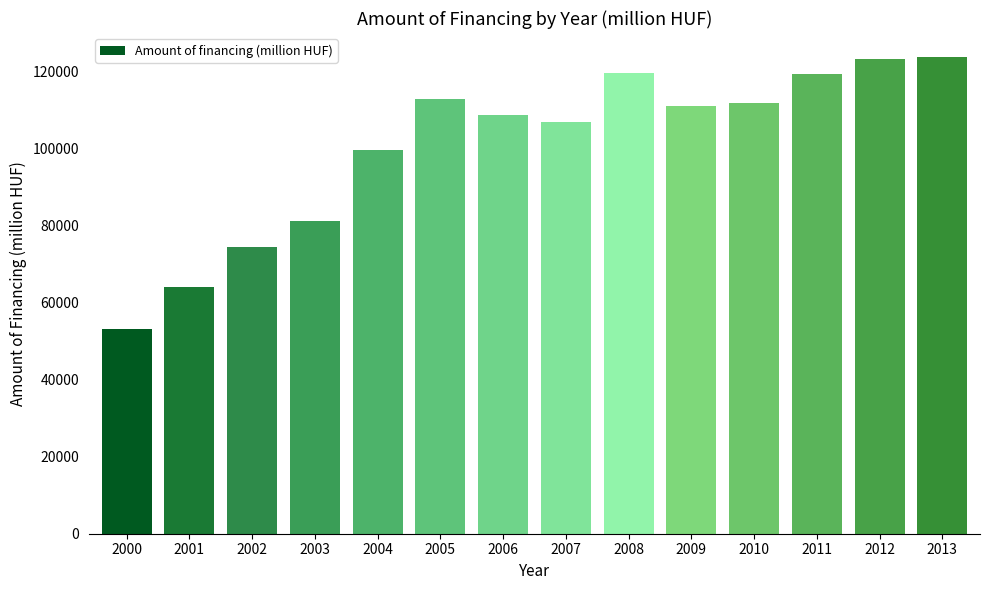

Is it true that the value at 2012 is 40360.3?

False